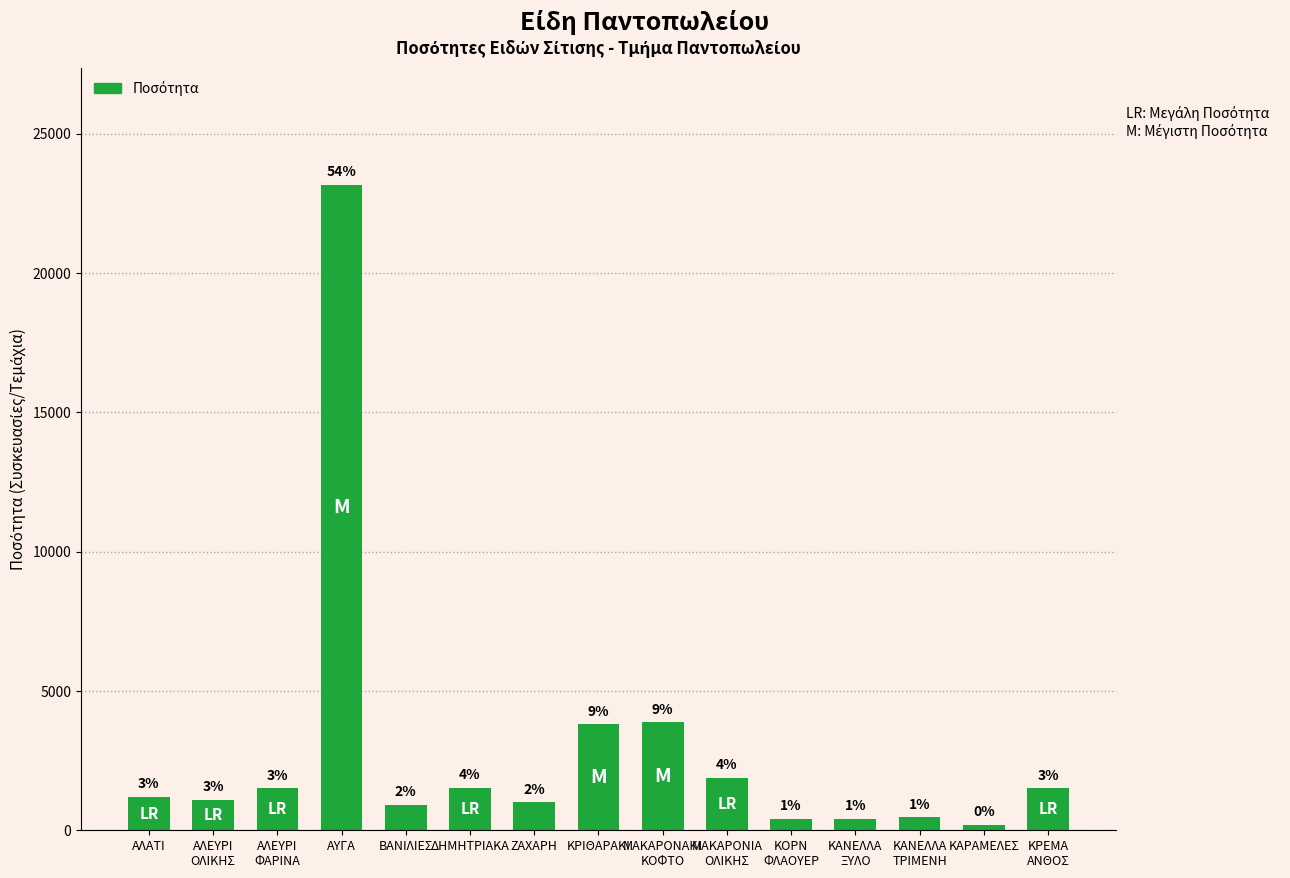

How many bars are there in total?

15